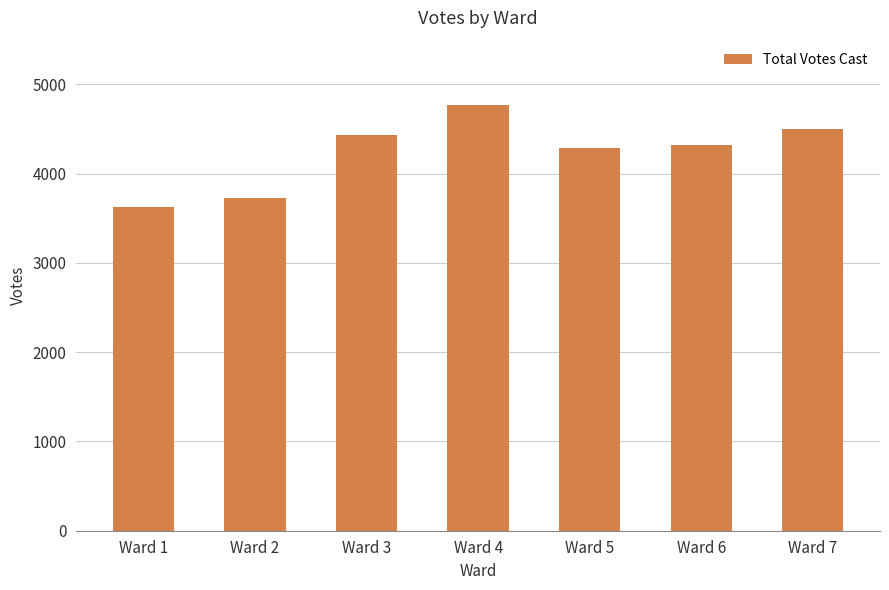

What is the change in value from Ward 2 to Ward 7?

+774